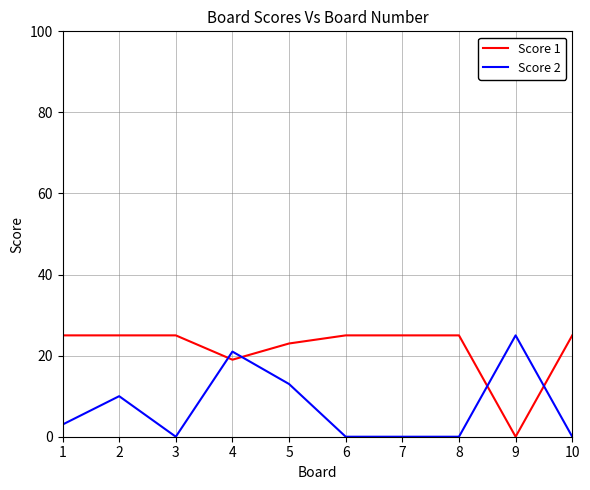

How many series are shown in this chart?

2